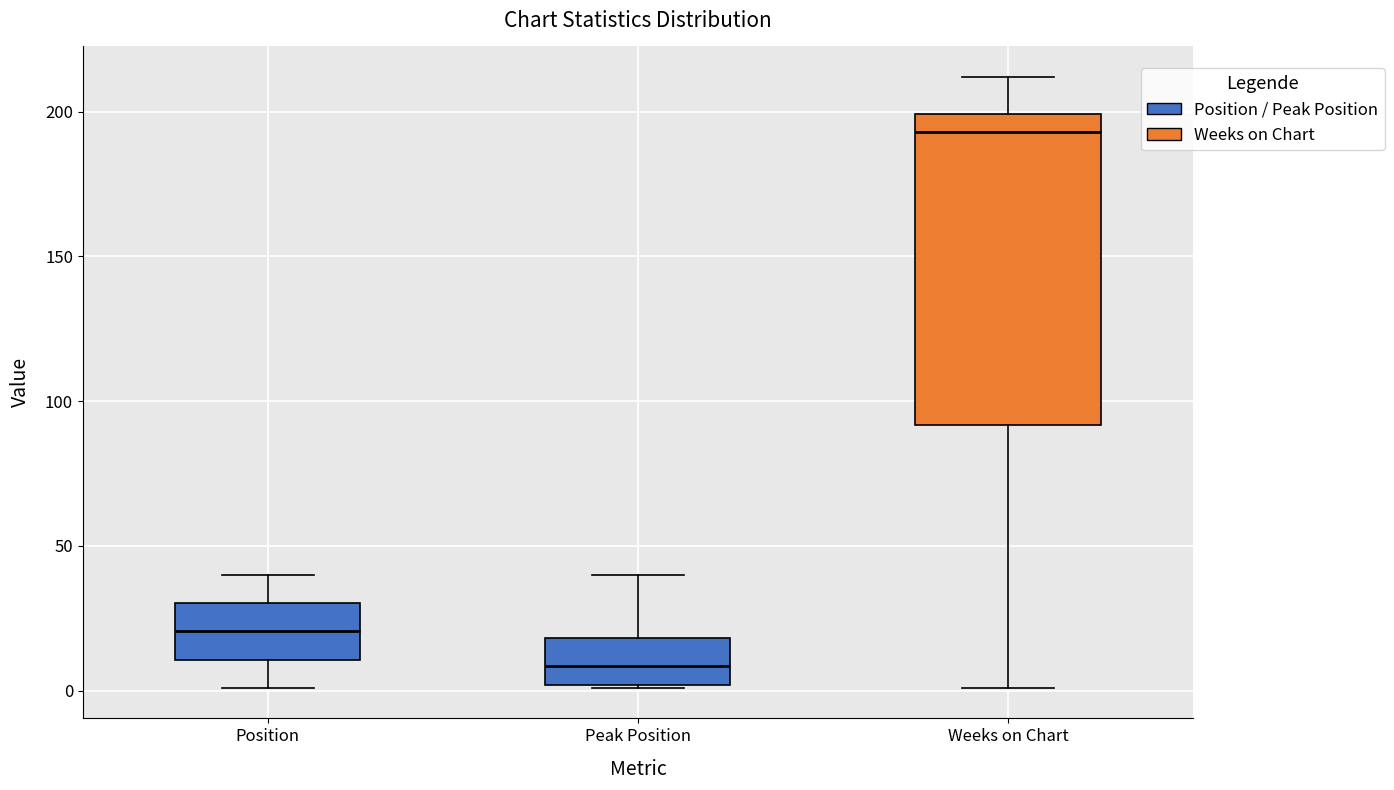

Reading left to right, read every box against the y-axis: the position of its median line, the range the box covers, and the ends of its whiskers. The values are not printed on the chart, so give them approximately, as read against the axis.

Position: median 20, box 10 to 30, whiskers 0 to 40
Peak Position: median 10, box 0 to 20, whiskers 0 to 40
Weeks on Chart: median 195, box 90 to 200, whiskers 0 to 210